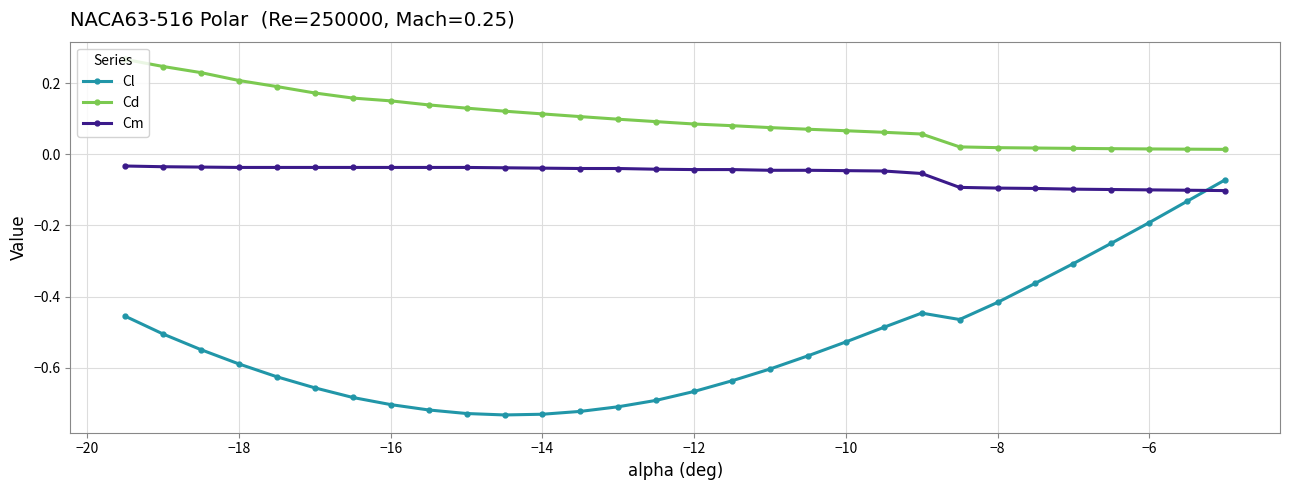

At how many categories does at least one series exceed 0?

30